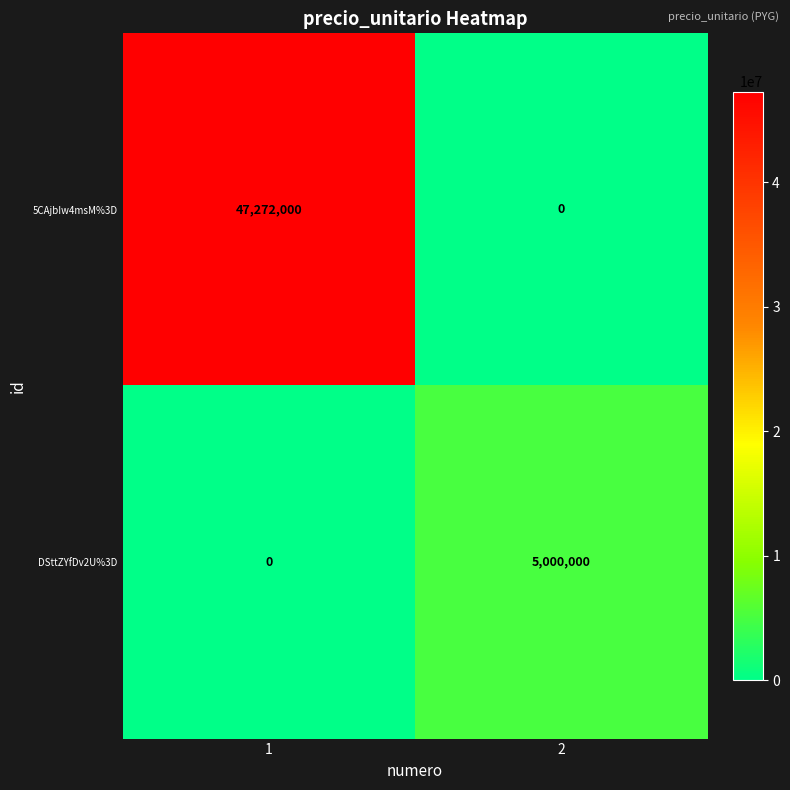

Reading right to left, list all the values displayed in this chart.

5CAjbIw4msM%3D: 2=0	1=47272000
DSttZYfDv2U%3D: 2=5000000	1=0